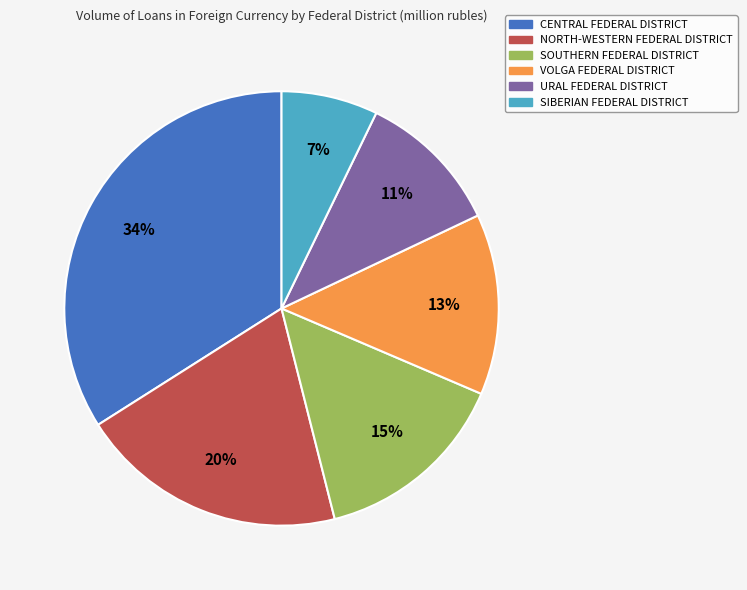

To the nearest percent, what is the difference between the largest and smallest slice percentages?

27%